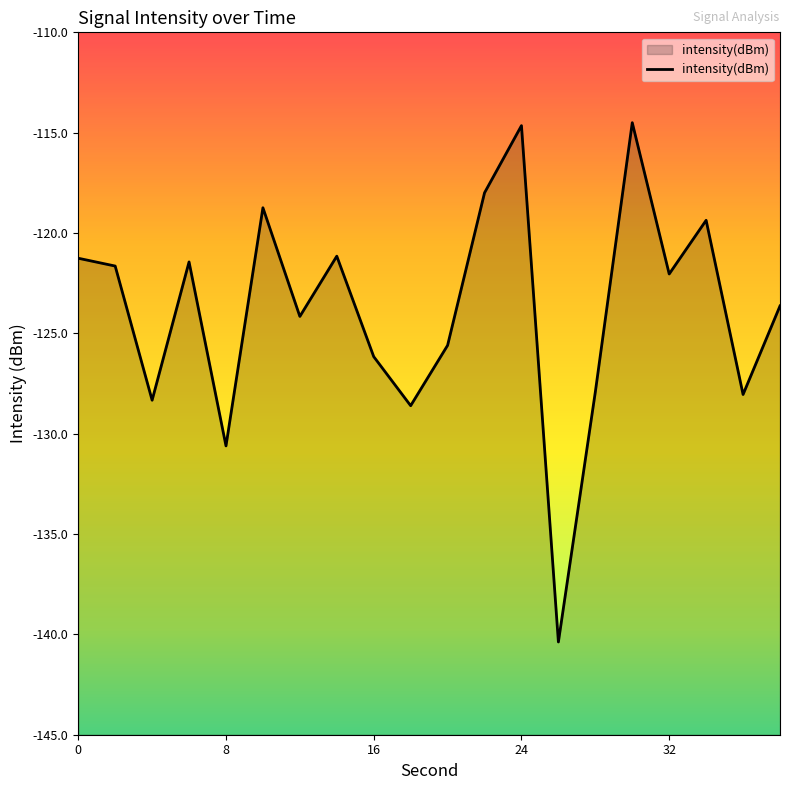

Does the chart have visible grid lines?

No